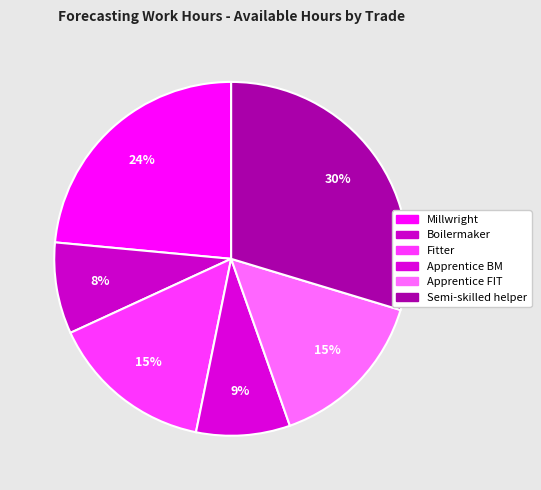

Which slice is the smallest?

Boilermaker